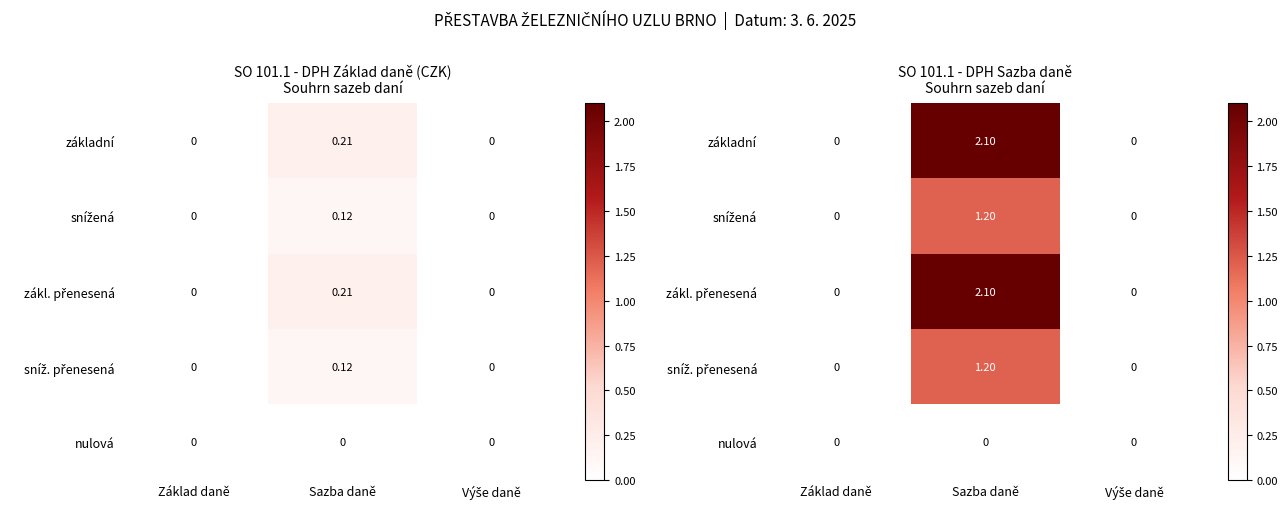

What is the difference between the maximum and minimum values in the snížená series?

1.2